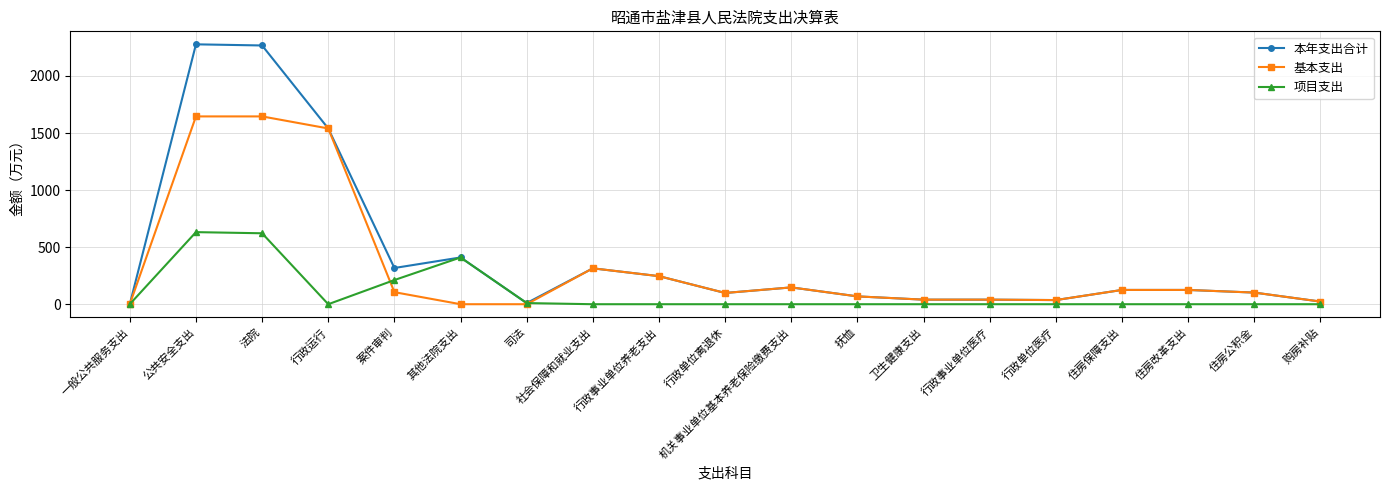

List the series in order of their peak value, highest first.

本年支出合计, 基本支出, 项目支出